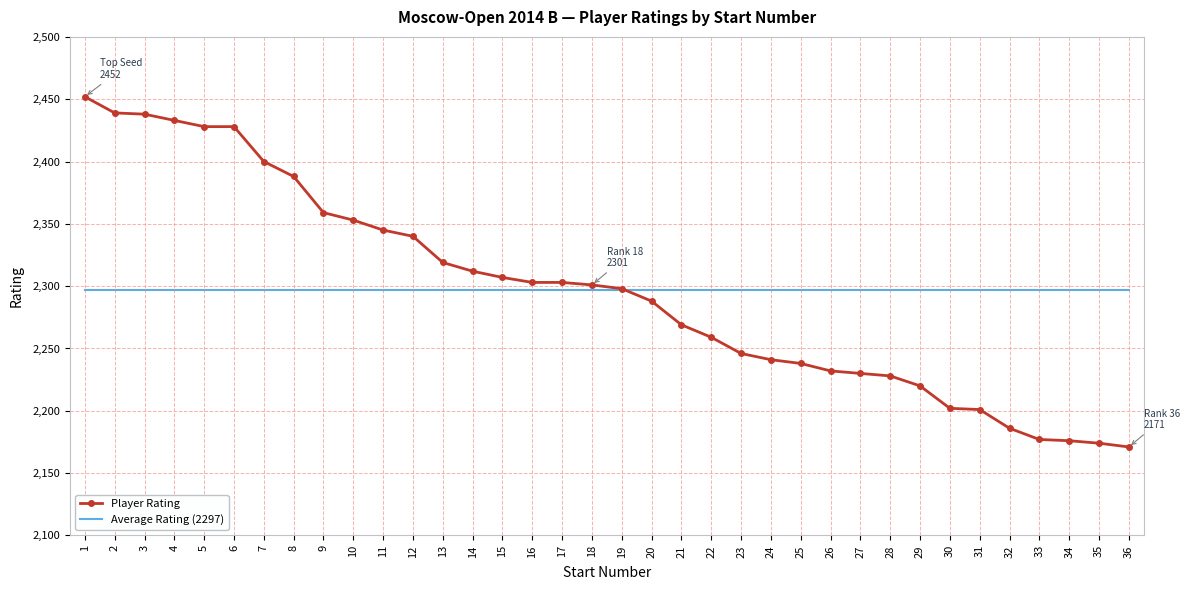

What is the lowest value of the Player Rating series?

2171.0